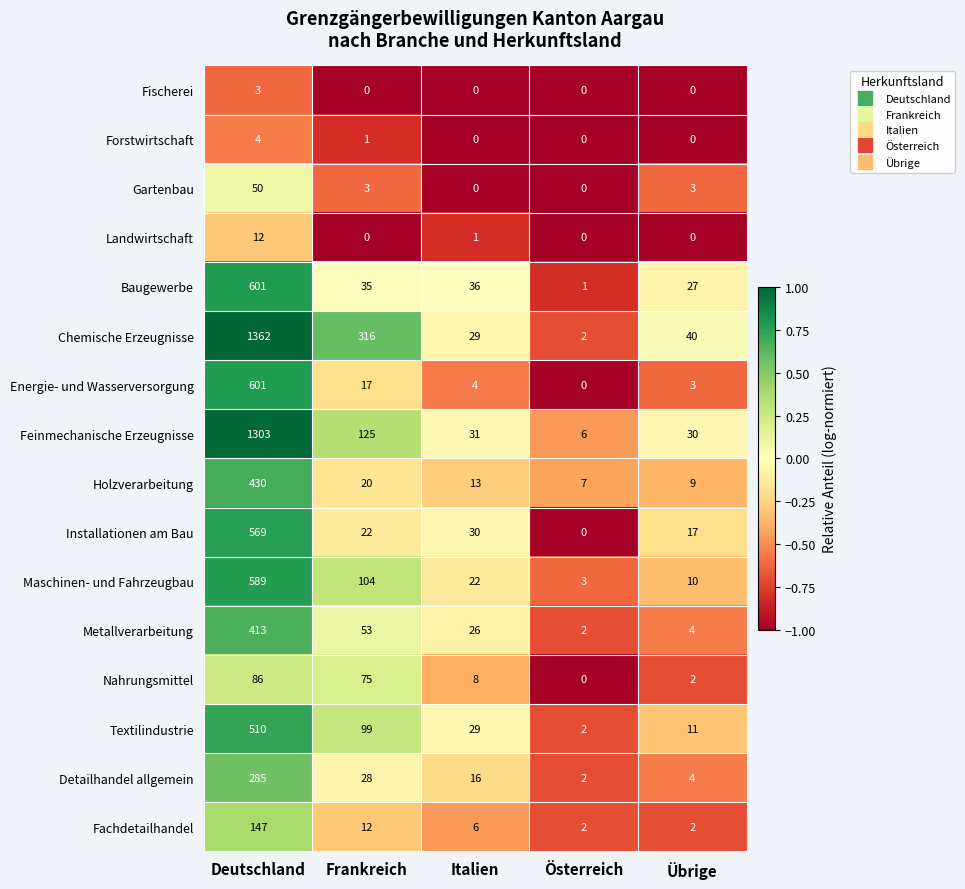

Which series has the largest range (max minus min)?

Chemische Erzeugnisse